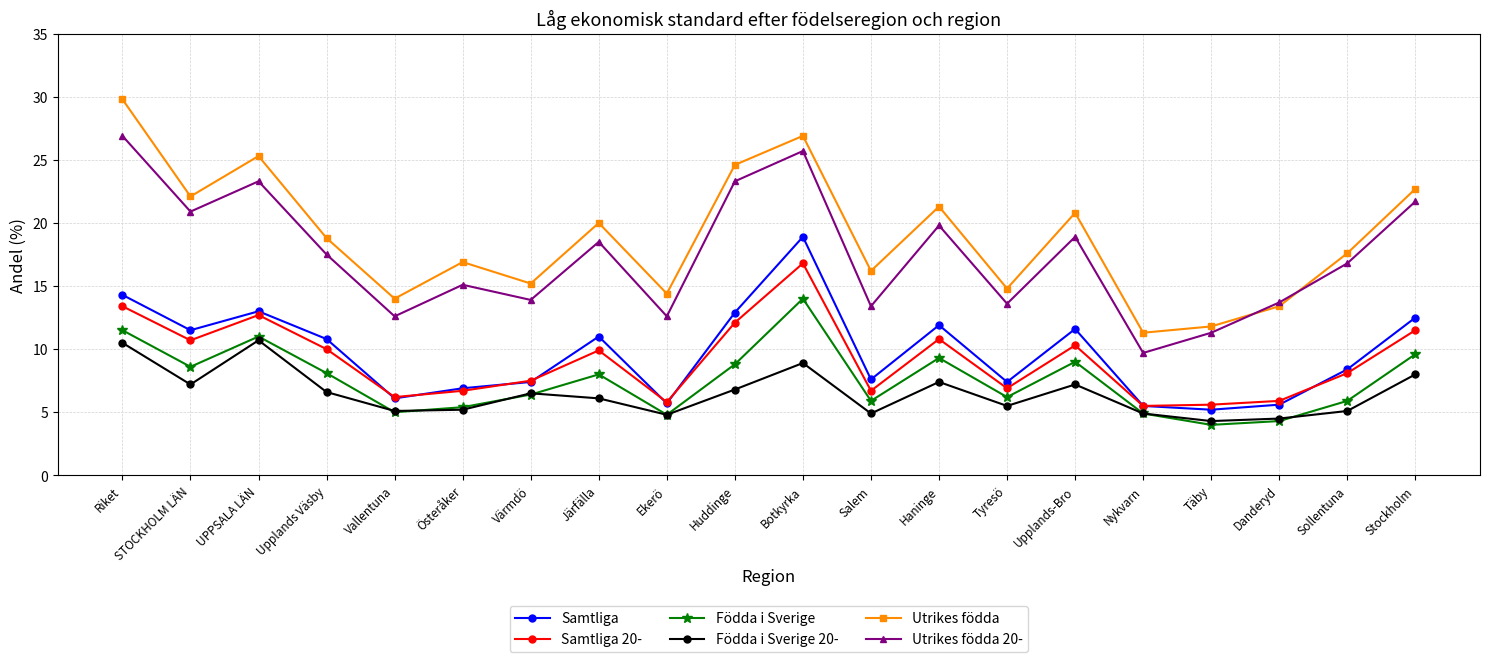

At how many categories does at least one series exceed 18?

10